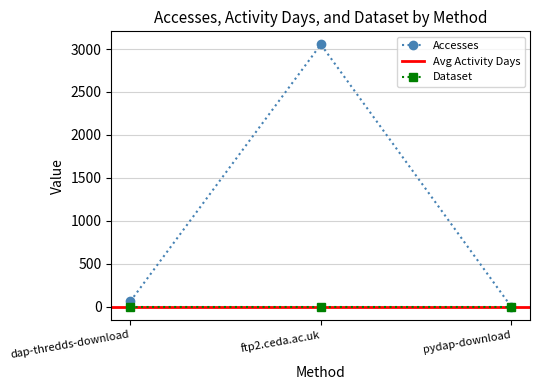

At which label does Accesses first exceed 66?

ftp2.ceda.ac.uk